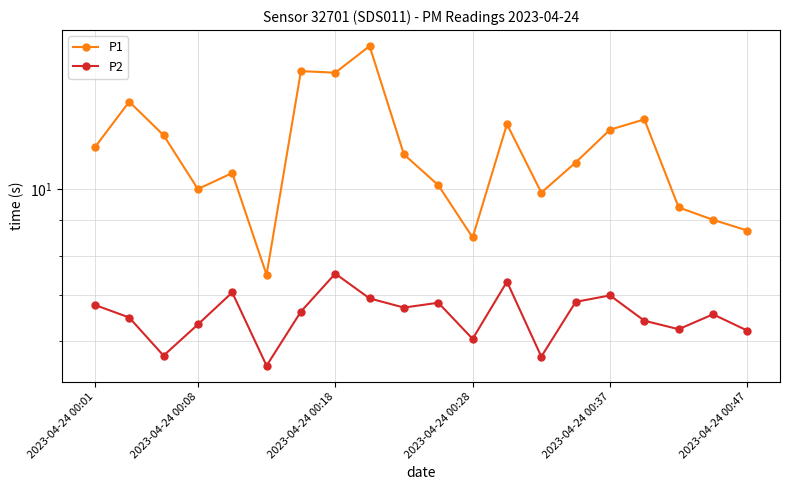

Reading left to right, list all the values displayed in this chart.

P1: 11.5	13.4	12.0	10.0	10.6	7.5	14.8	14.8	16.1	11.2	10.1	8.5	12.4	9.9	10.9	12.2	12.6	9.4	9.0	8.7
P2: 6.8	6.5	5.7	6.3	7.1	5.5	6.6	7.5	6.9	6.7	6.8	6.0	7.3	5.7	6.8	7.0	6.4	6.2	6.6	6.2